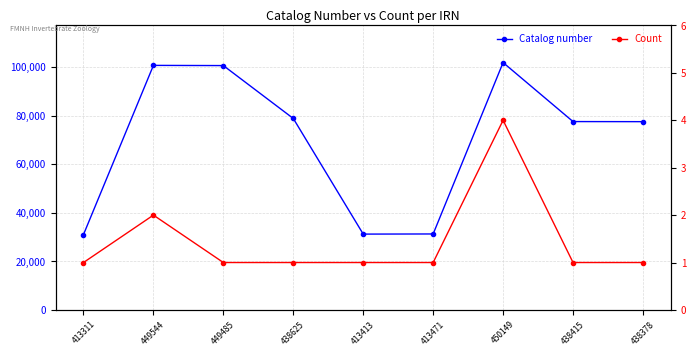

How many data points in Count are above 1?

2